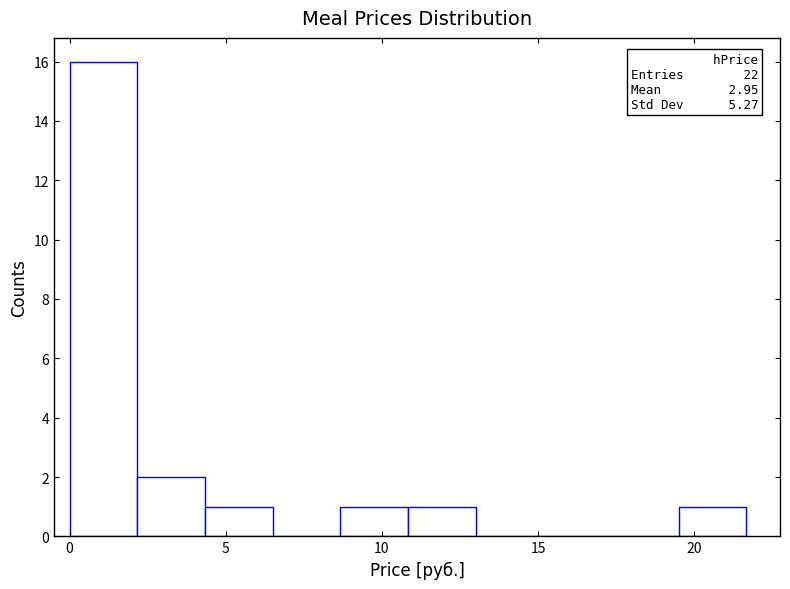

Over which range of the x-axis is the bar tallest?

0.0 to 2.0